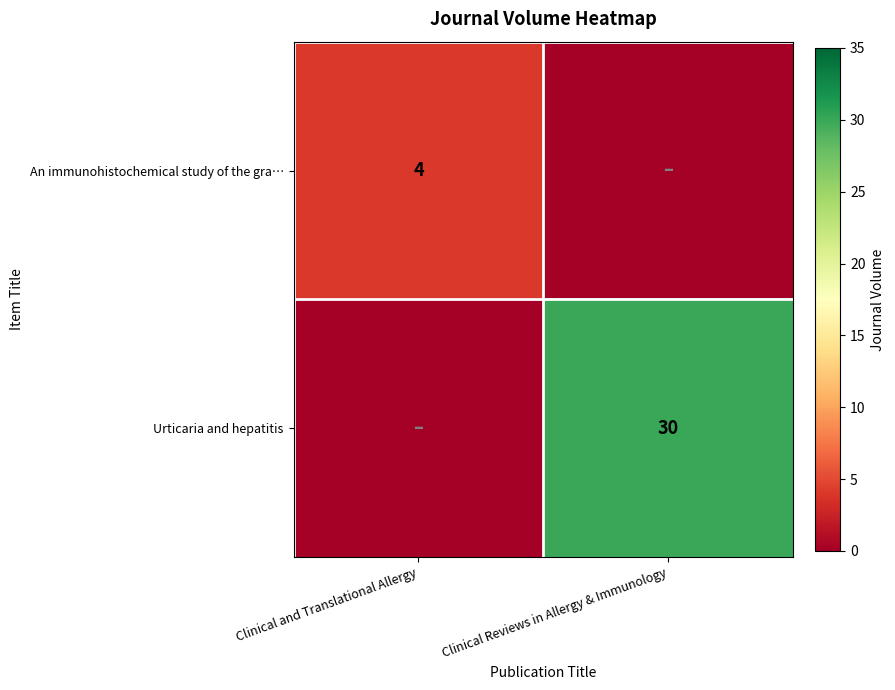

What is the spread (max minus min) of values at Clinical Reviews in Allergy & Immunology?

30